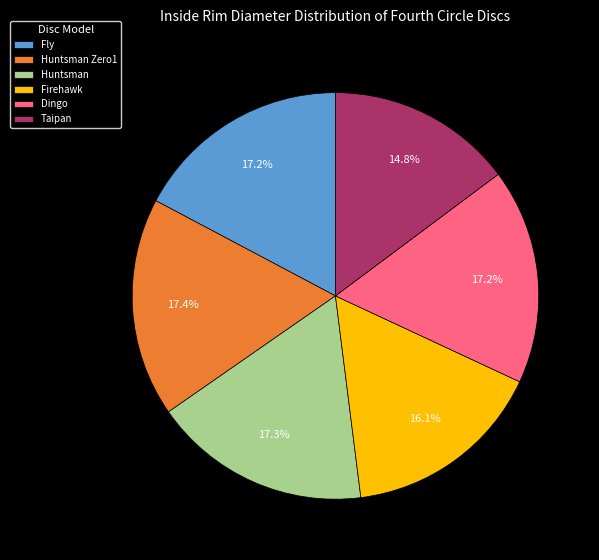

Which slice is the smallest?

Taipan